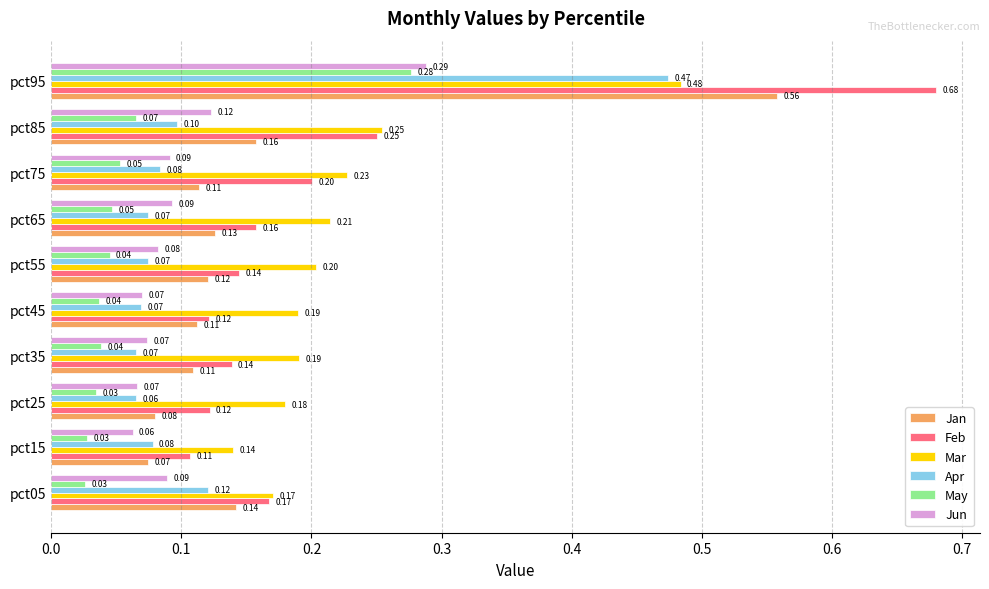

Rank the series at pct25 from highest to lowest value.

Mar, Feb, Jan, Jun, Apr, May